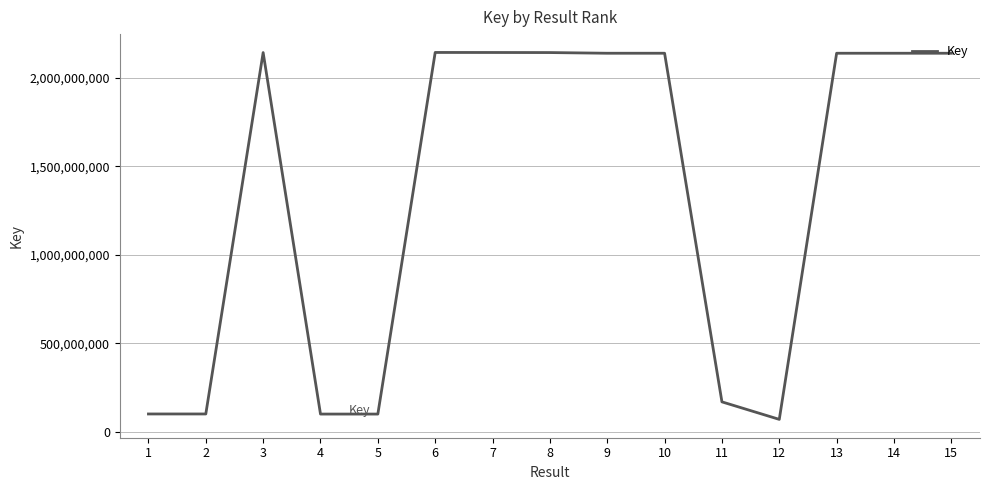

What is the maximum value shown in the chart?

2142112642